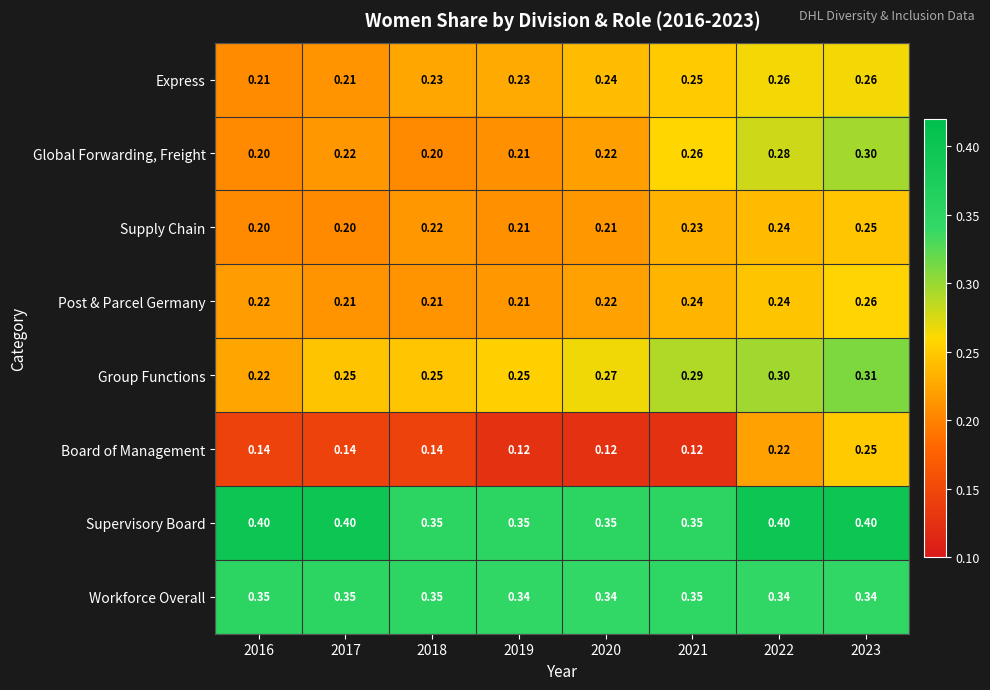

Which series has the largest total across all categories?

Supervisory Board